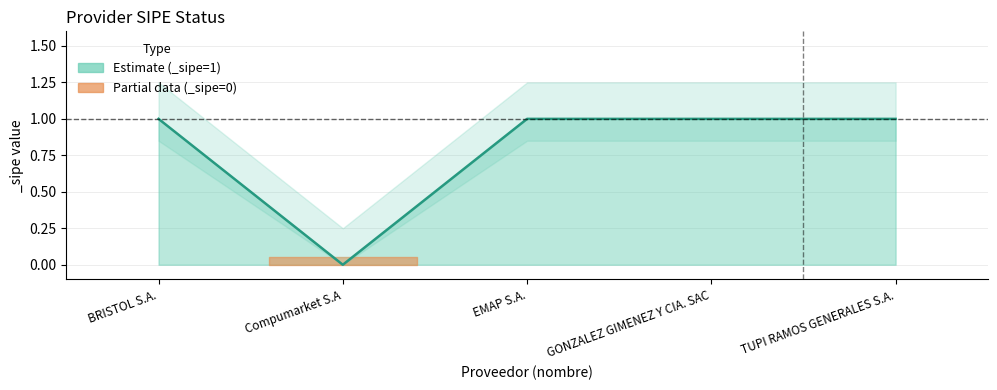

List the labels in order of value, largest first.

BRISTOL S.A., EMAP S.A., GONZALEZ GIMENEZ Y CIA. SAC, TUPI RAMOS GENERALES S.A., Compumarket S.A